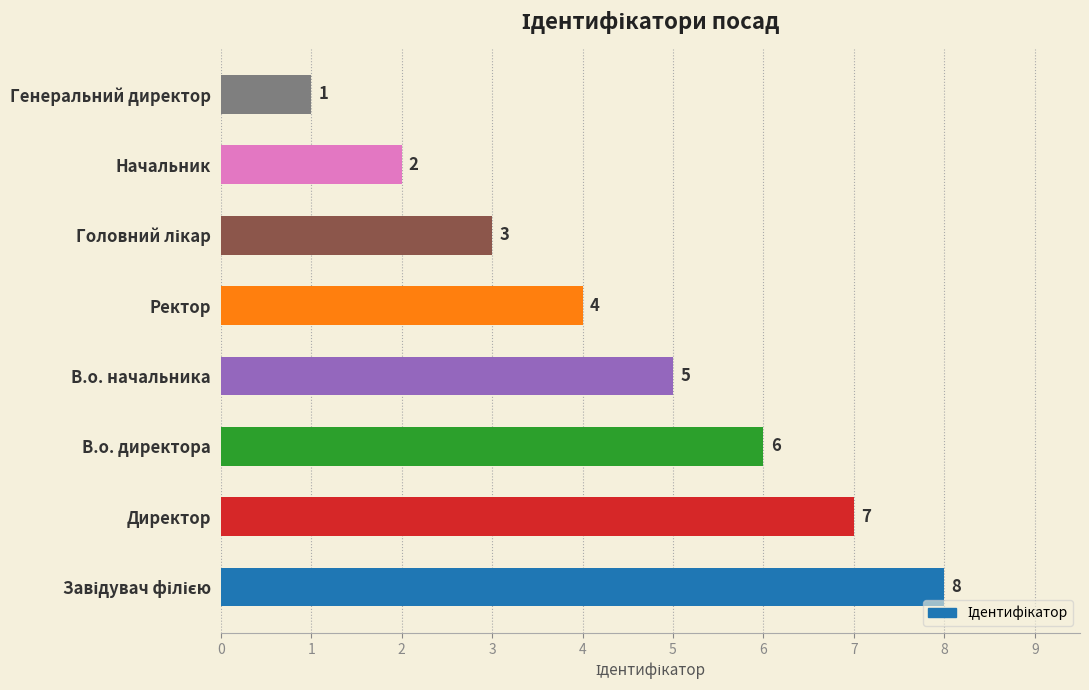

Does the chart contain stacked bars?

No